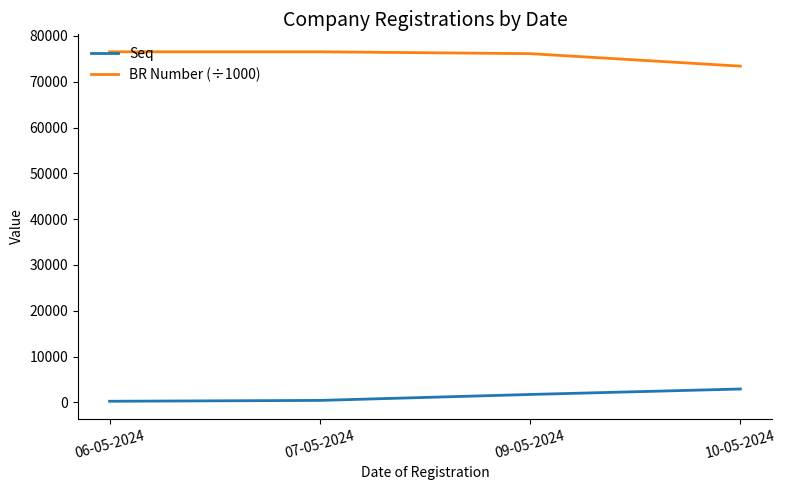

At which label does Seq reach its peak?

10-05-2024